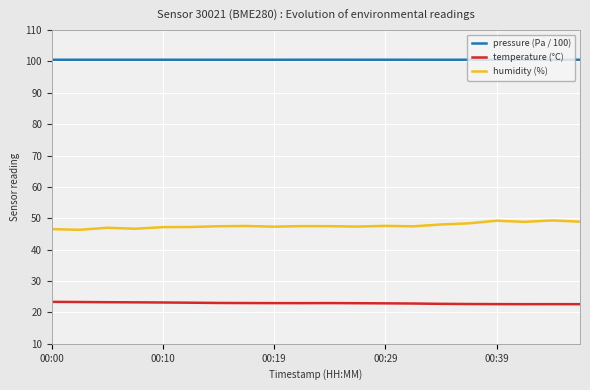

True or false: pressure (Pa / 100) and humidity (%) cross at least once.

False